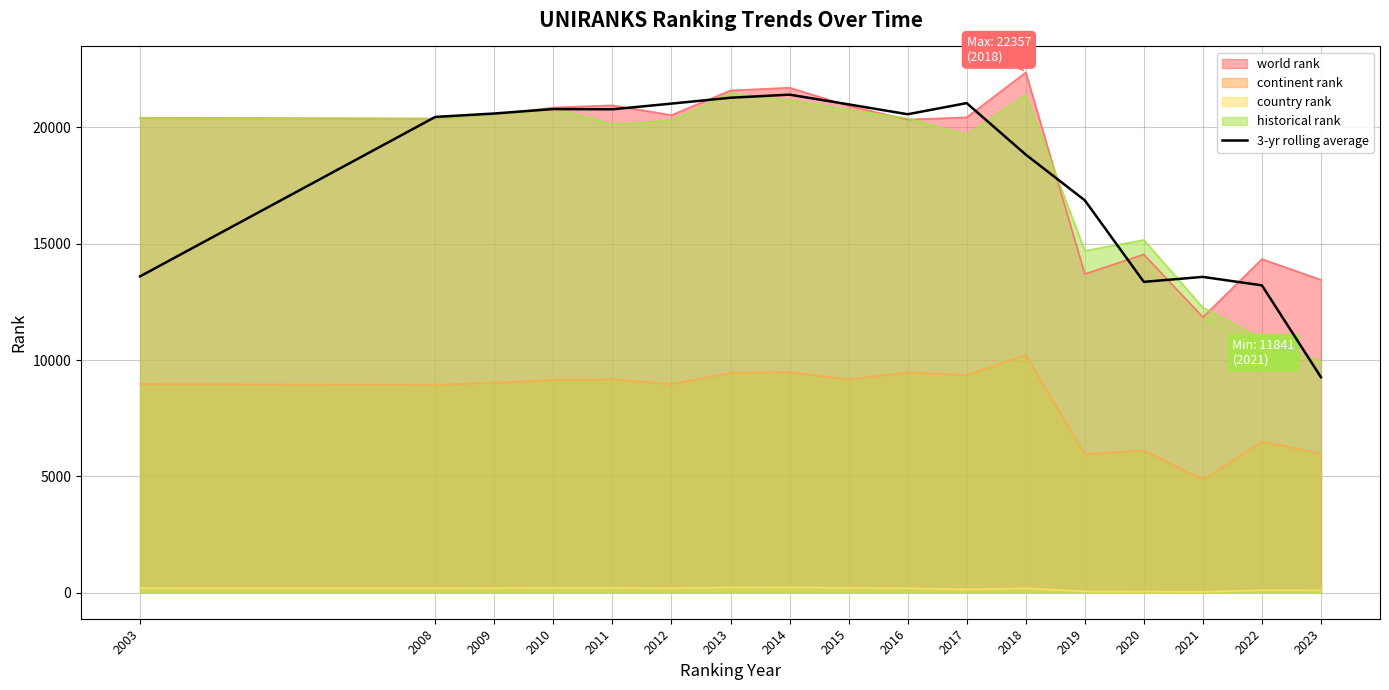

Between 2015 and 2009, which is larger?

2015